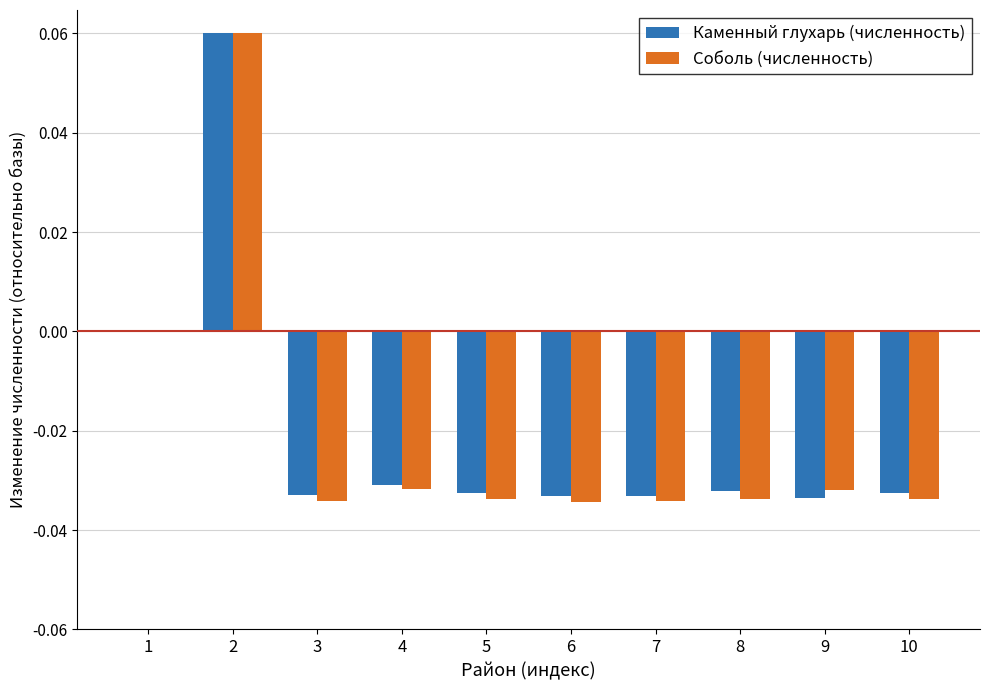

How many categories are shown in the chart?

10